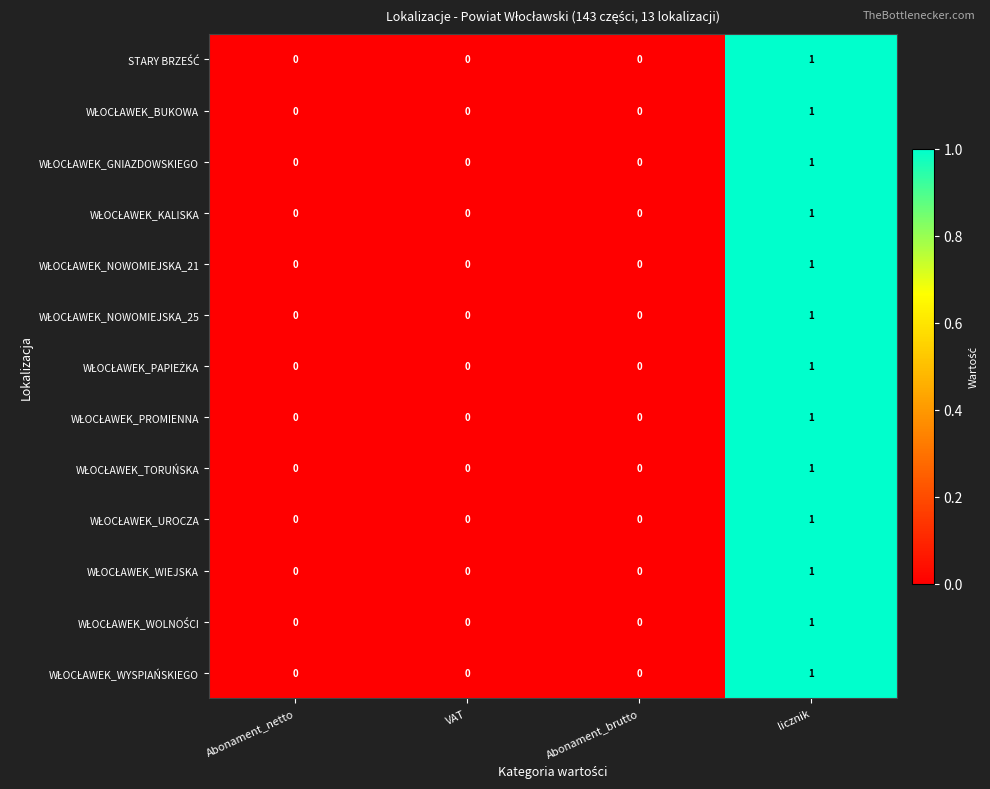

What is the total value across all series at licznik?

13